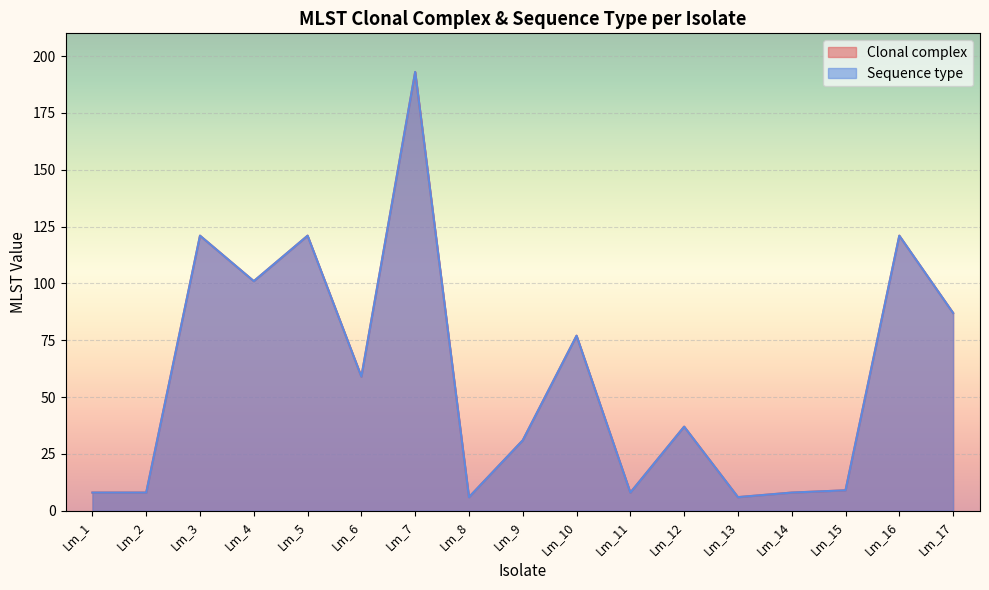

Count the number of categories in the chart.

17